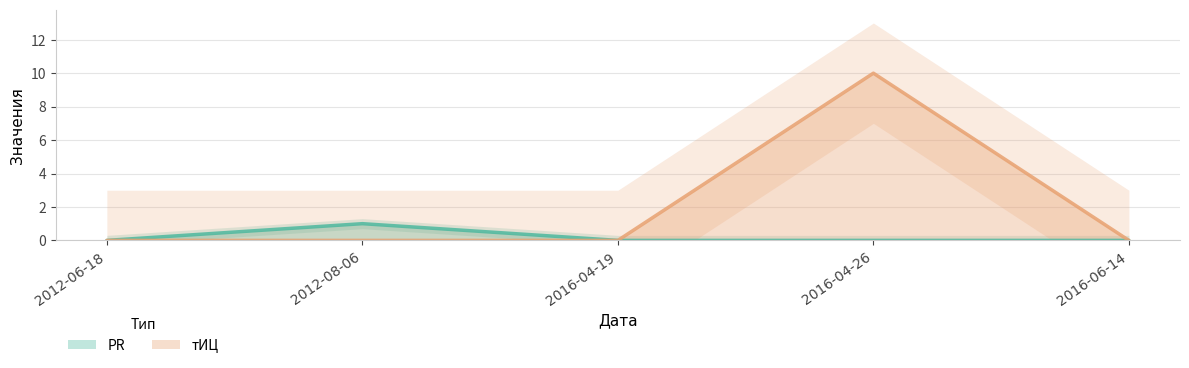

Reading left to right, what are all the values shown in this chart?

PR: 2012-06-18=0	2012-08-06=1	2016-04-19=0	2016-04-26=0	2016-06-14=0
тИЦ: 2012-06-18=0	2012-08-06=0	2016-04-19=0	2016-04-26=10	2016-06-14=0